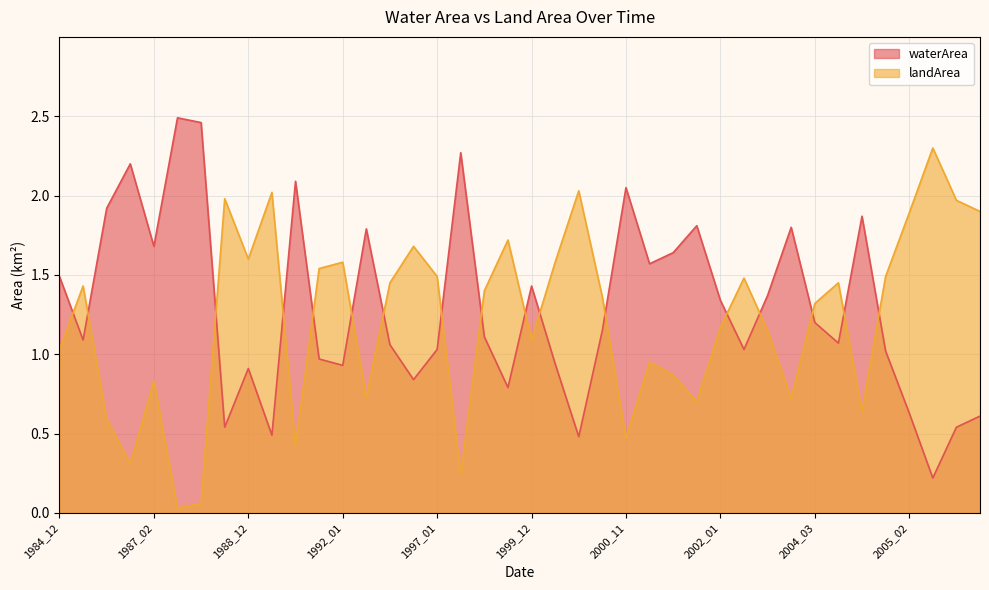

At which category does waterArea reach its first local peak?

1986_12